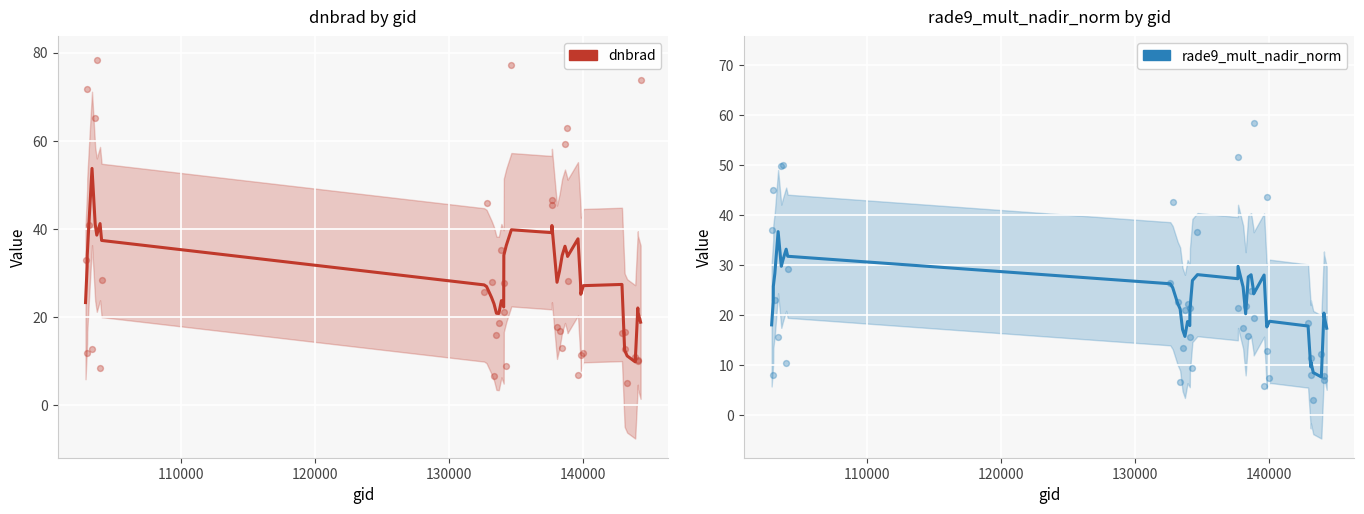

What are all the series names shown in the legend?

dnbrad, rade9_mult_nadir_norm